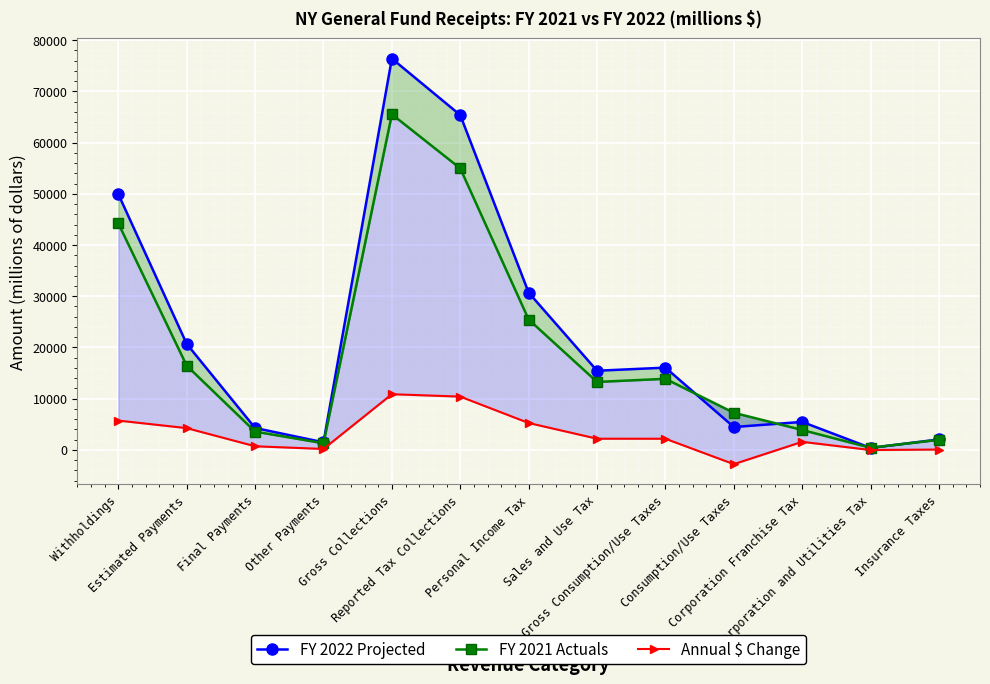

What is the total value across all series at Other Payments?

2966